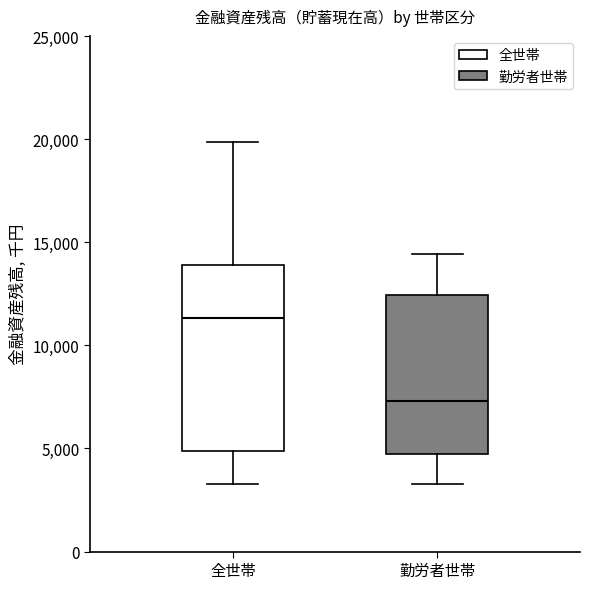

Reading left to right, transcribe this box plot: for each box, give where its median line is, the range the box spans, and where its two whiskers end, as read against the y-axis. The values are not printed on the chart, so give them approximately, as read against the axis.

全世帯: median 11500, box 5000 to 14000, whiskers 3500 to 20000
勤労者世帯: median 7500, box 4500 to 12500, whiskers 3500 to 14500